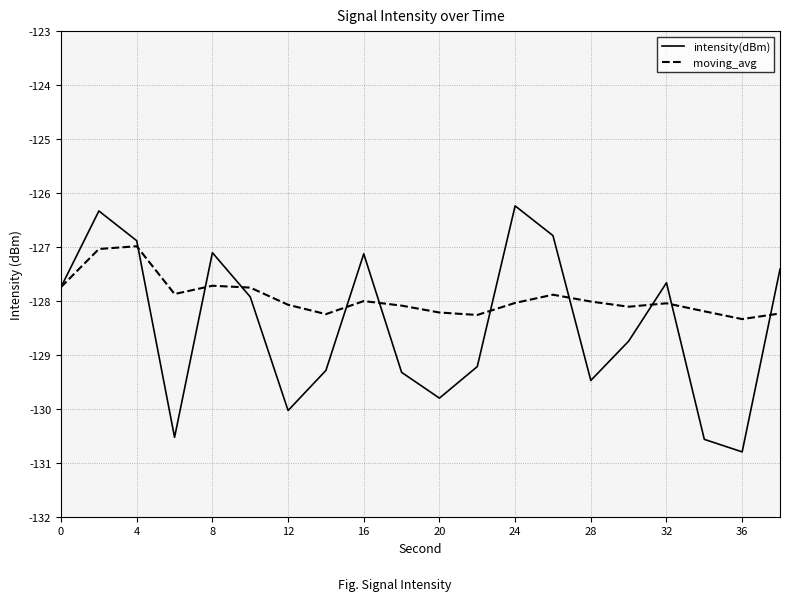

What is the smallest value displayed?

-130.8